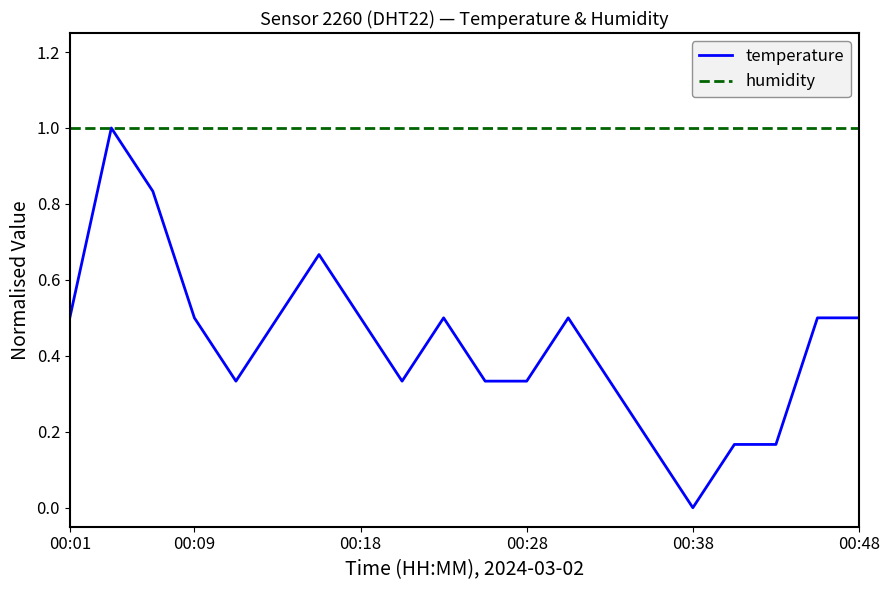

List the series in order of their overall mean, lowest first.

temperature, humidity